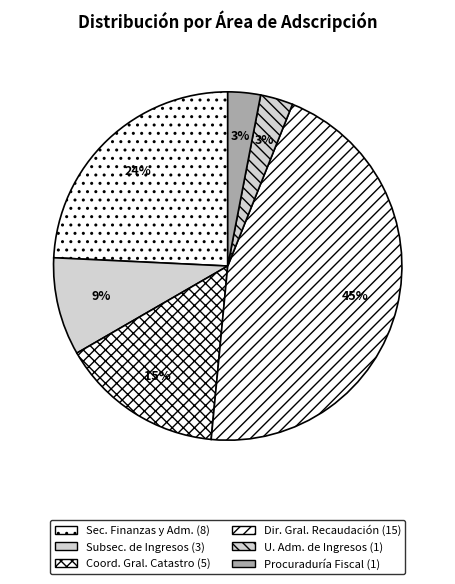

How many slices are in this pie chart?

6